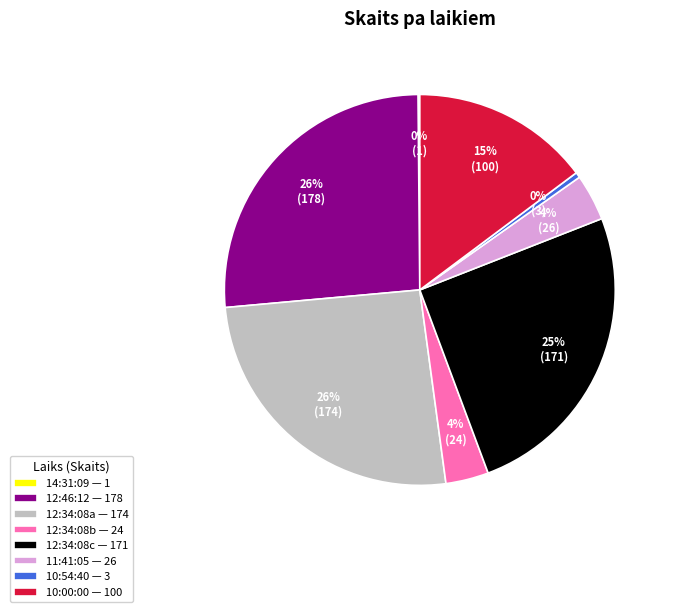

To the nearest percent, what is the average slice percentage?

12%